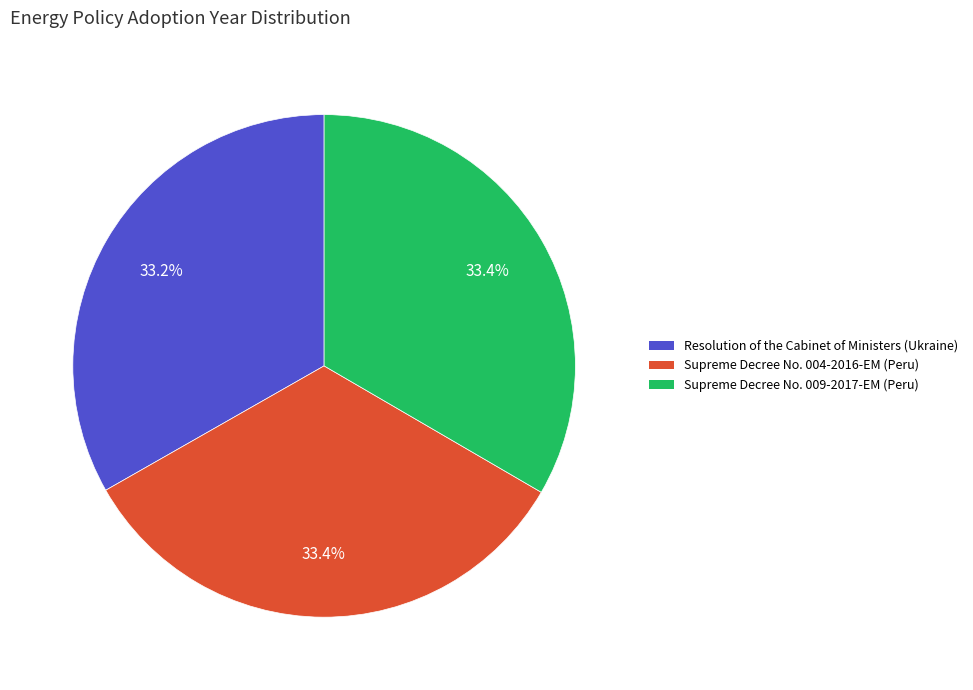

Approximately how many times larger is the value at Supreme Decree No. 009-2017-EM (Peru) compared to Resolution of the Cabinet of Ministers (Ukraine)?

1.0